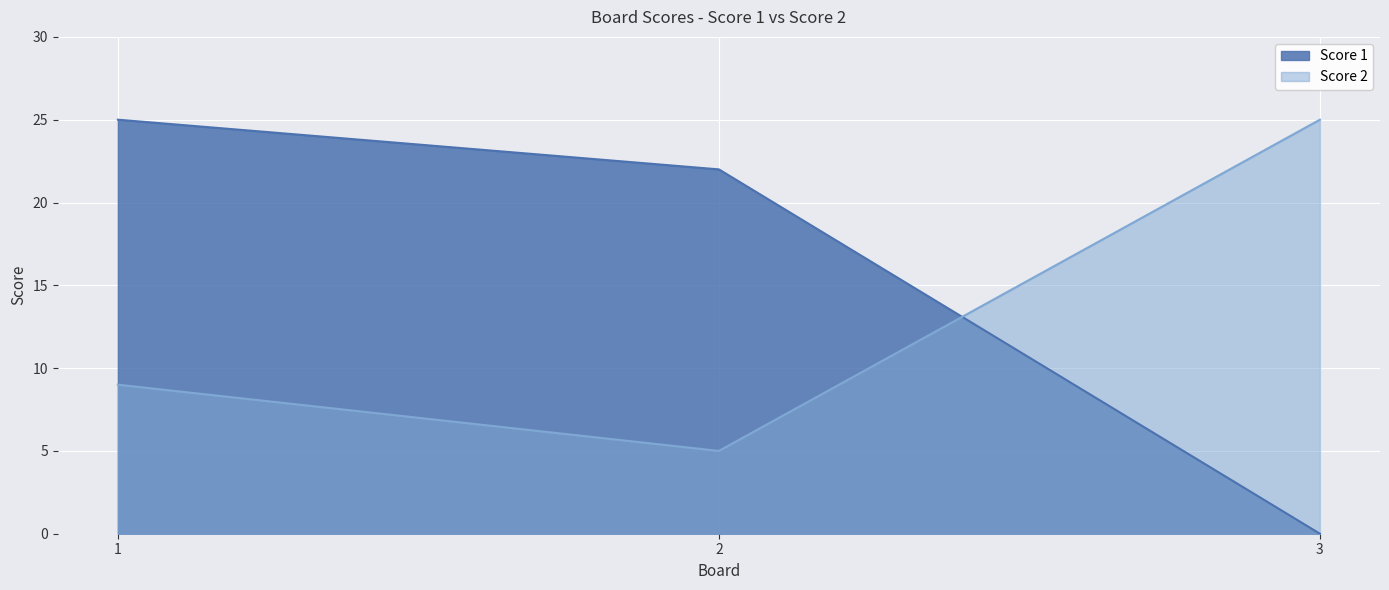

Rank the series at 1 from lowest to highest value.

Score 2, Score 1